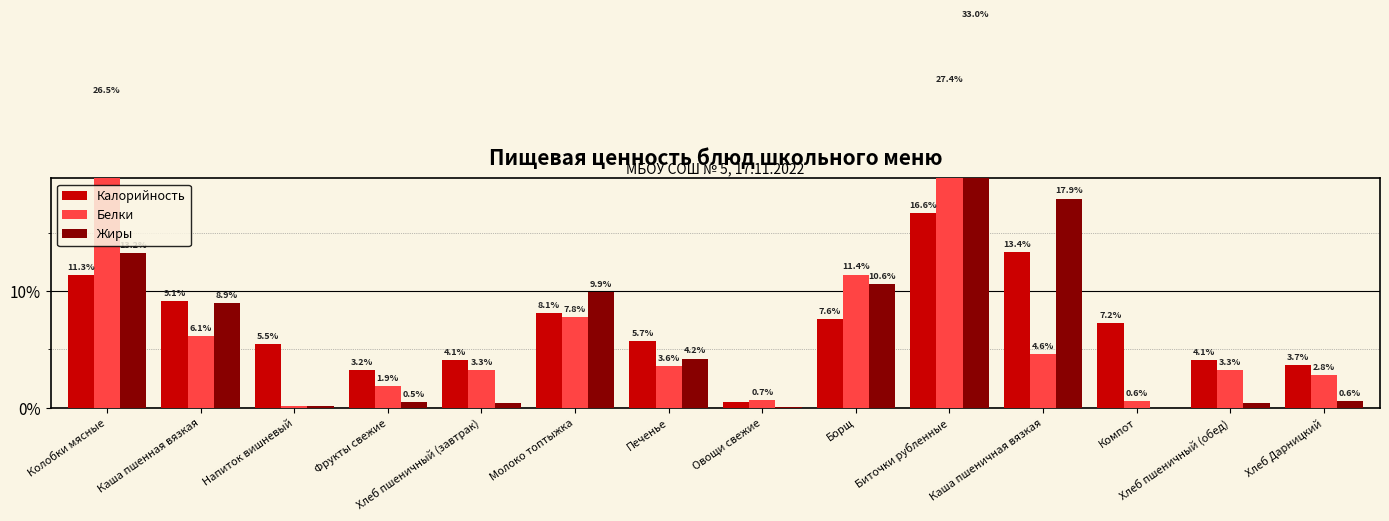

What is the value of the Жиры bar at the 14th from the left?

0.6